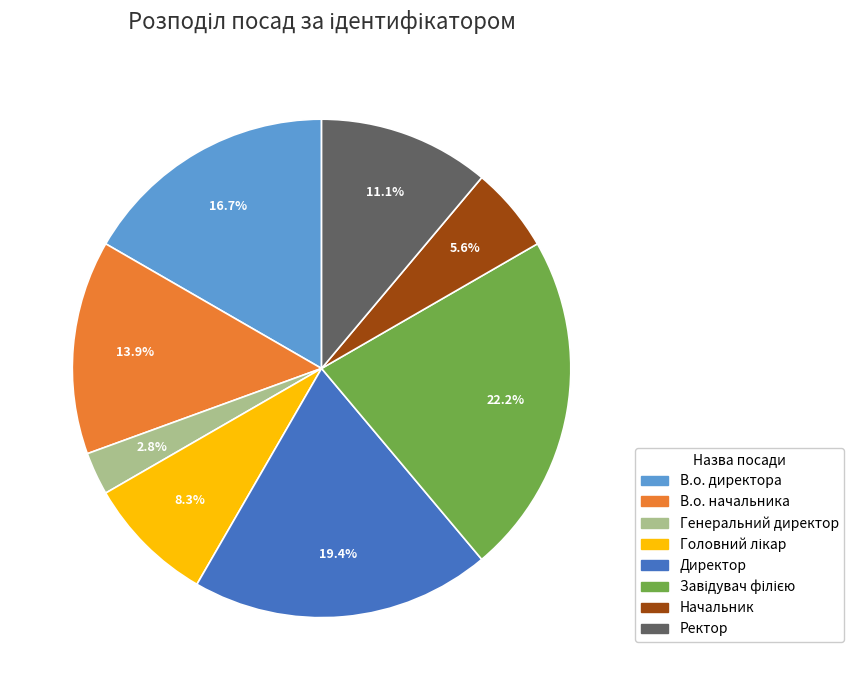

Approximately how many times larger is the value at Ректор compared to Директор?

0.6